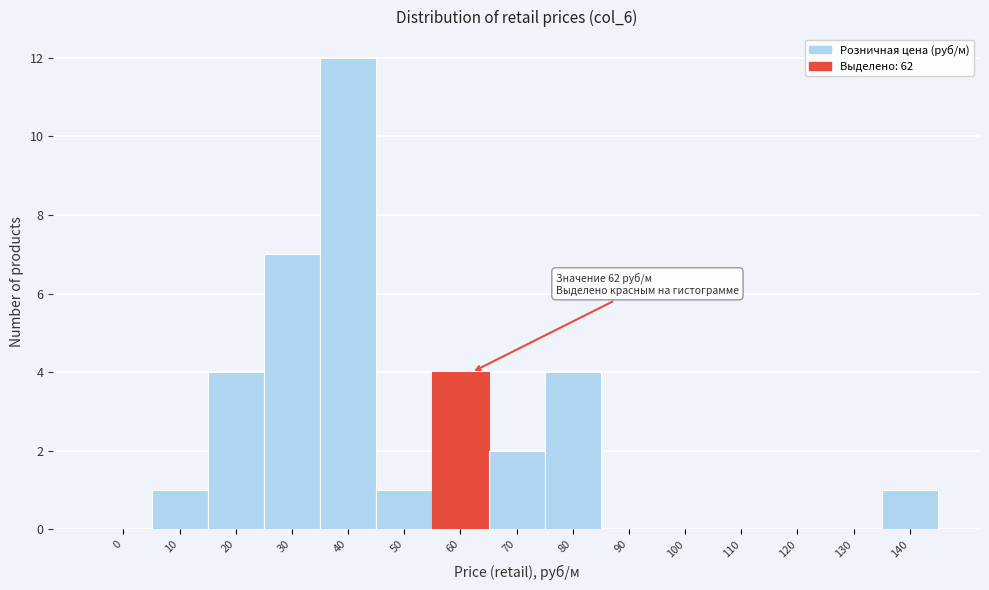

Reading right to left, extract all data points from this chart.

140=1	130=0	120=0	110=0	100=0	90=0	80=4	70=2	60=4	50=1	40=12	30=7	20=4	10=1	0=0